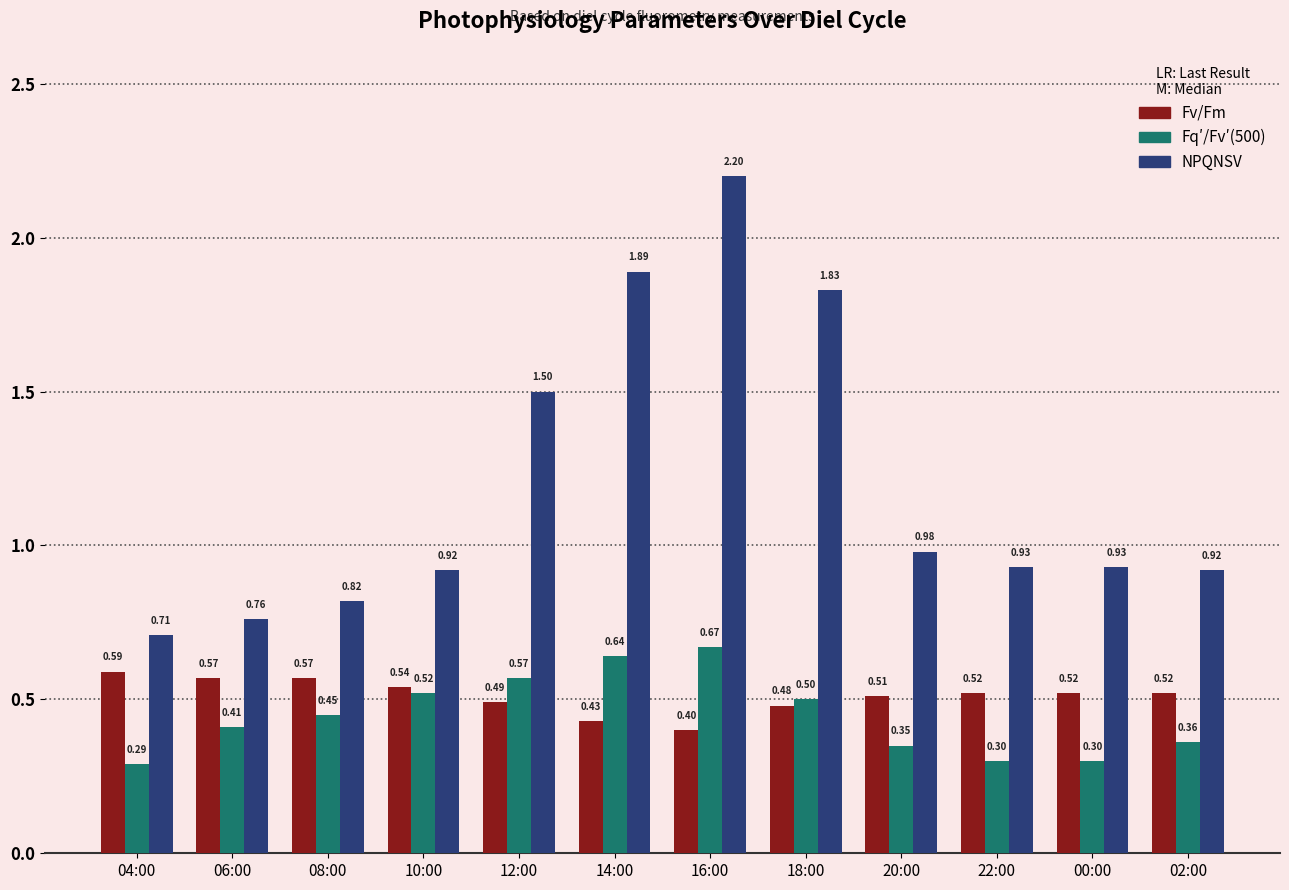

What are all the series names shown in the legend?

Fv/Fm, Fq′/Fv′(500), NPQNSV